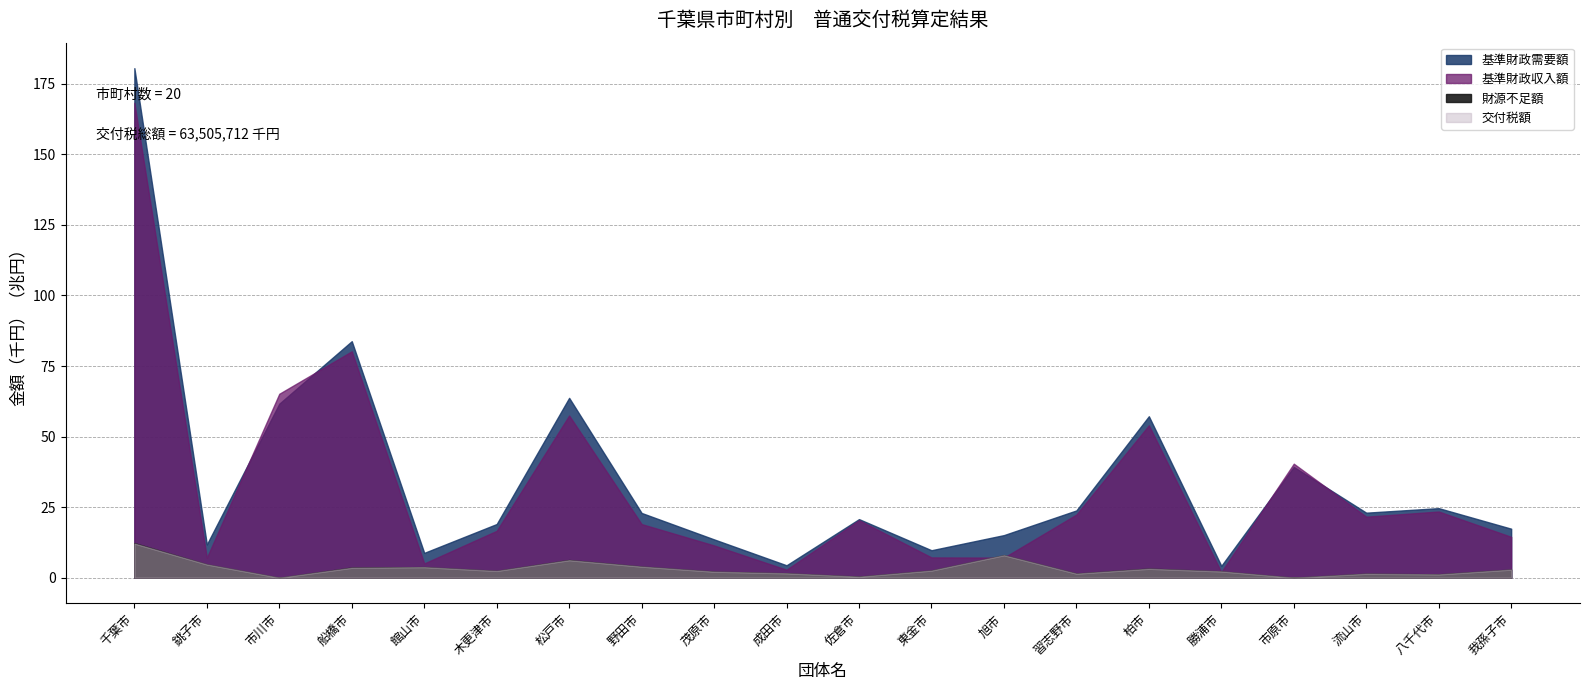

What is the label of the 9th point from the left?

茂原市